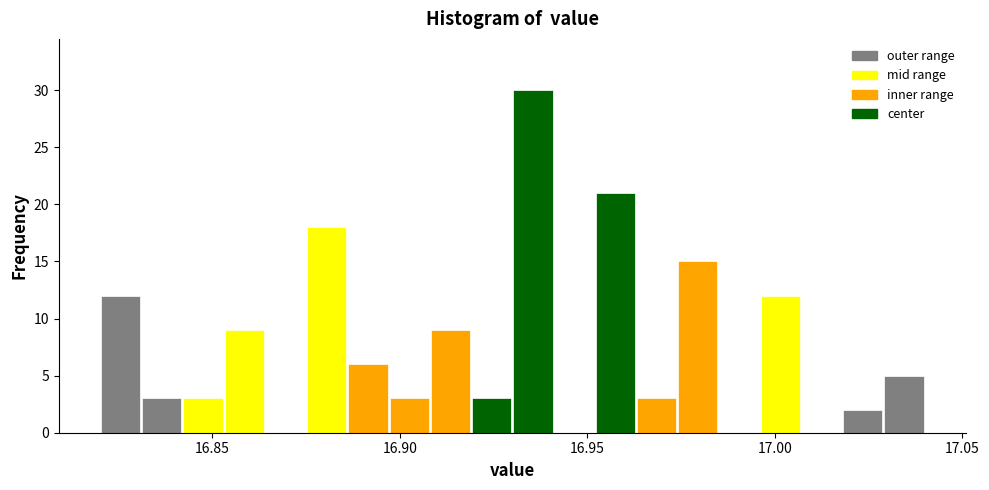

Read against the x-axis, roughly where is the centre of the tallest bar?

16.935